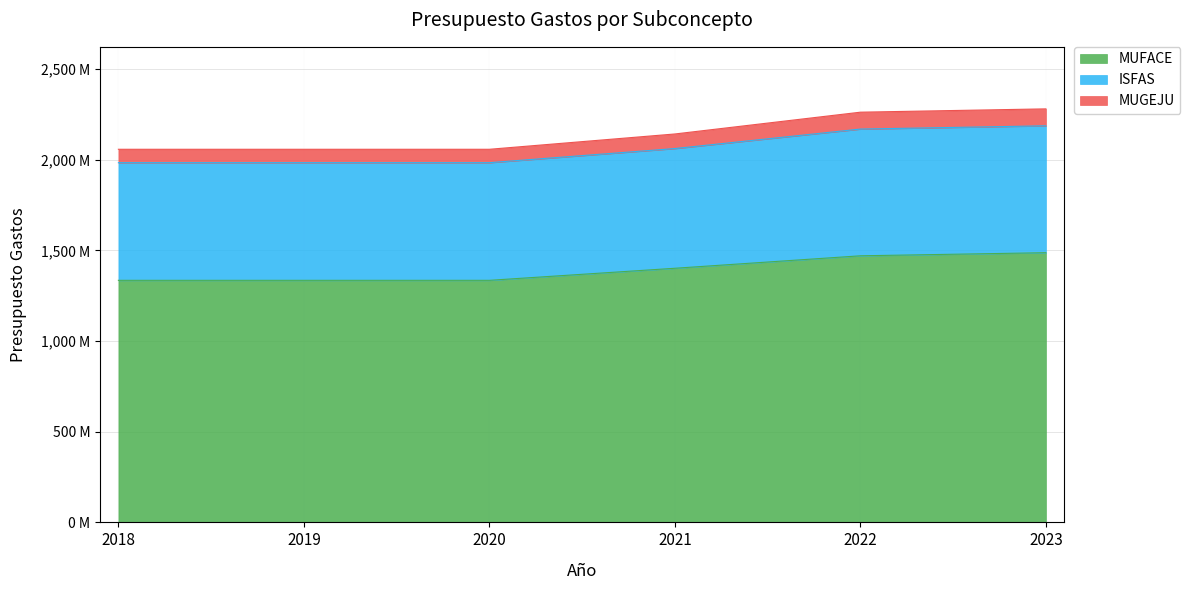

At which label does MUGEJU reach its peak?

2023